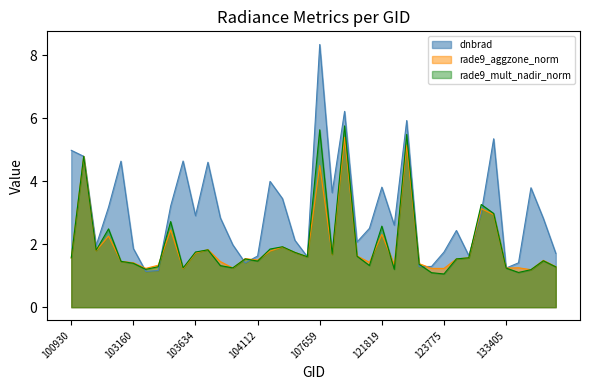

Which series has the largest range (max minus min)?

dnbrad